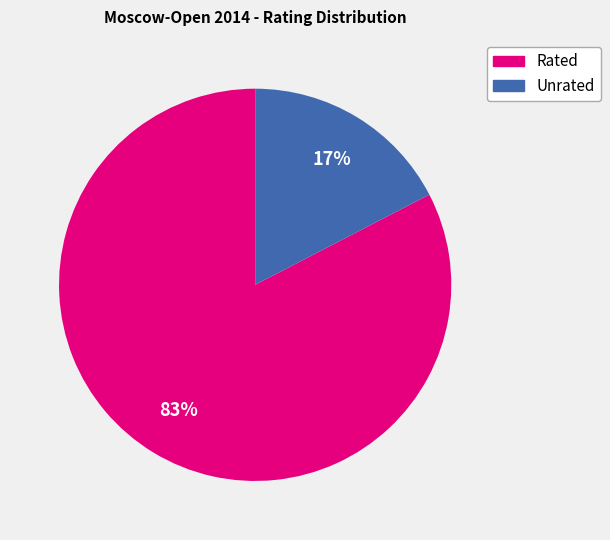

To the nearest percent, what is the average slice percentage?

50%